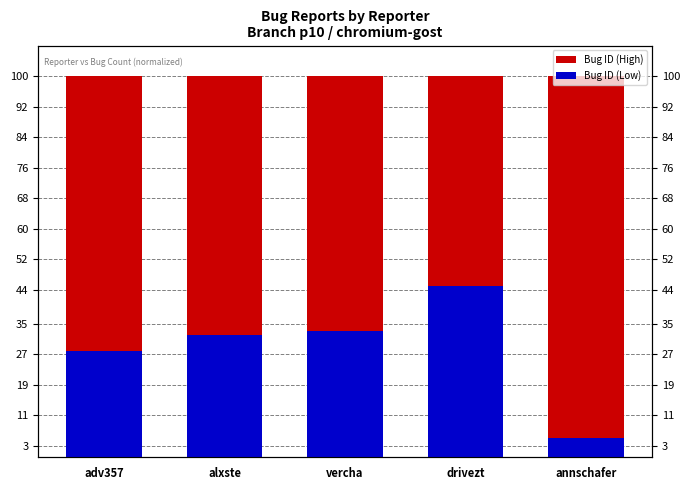

Which has a higher value, drivezt or adv357?

drivezt